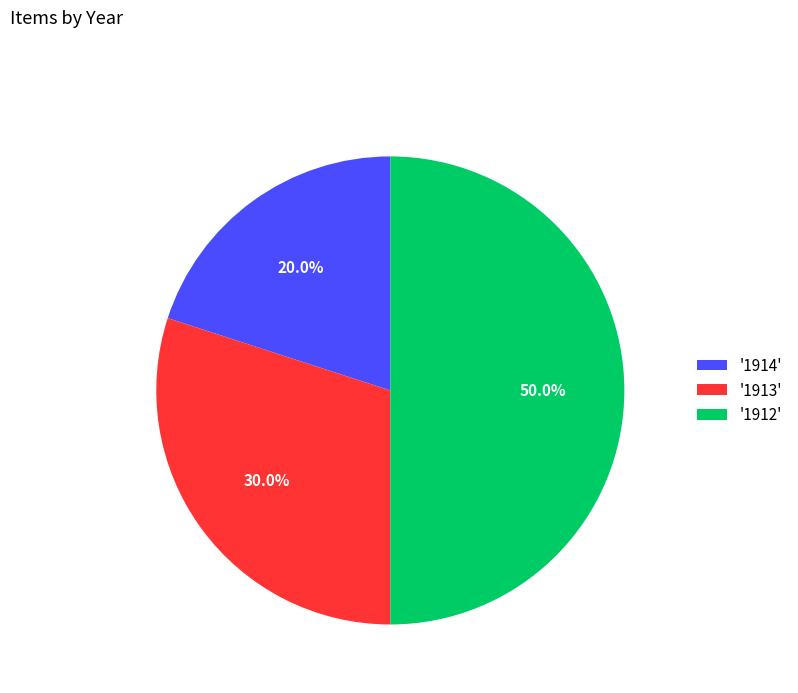

Between '1913' and '1914', which is larger?

'1913'